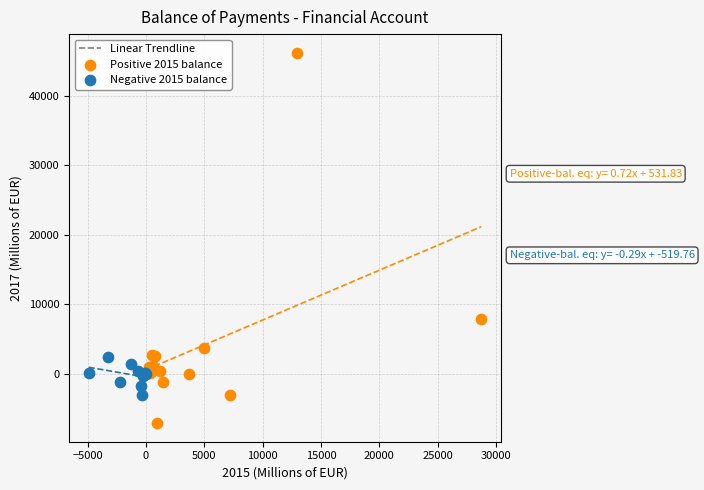

Which series has the widest spread of Y values?

Positive 2015 balance